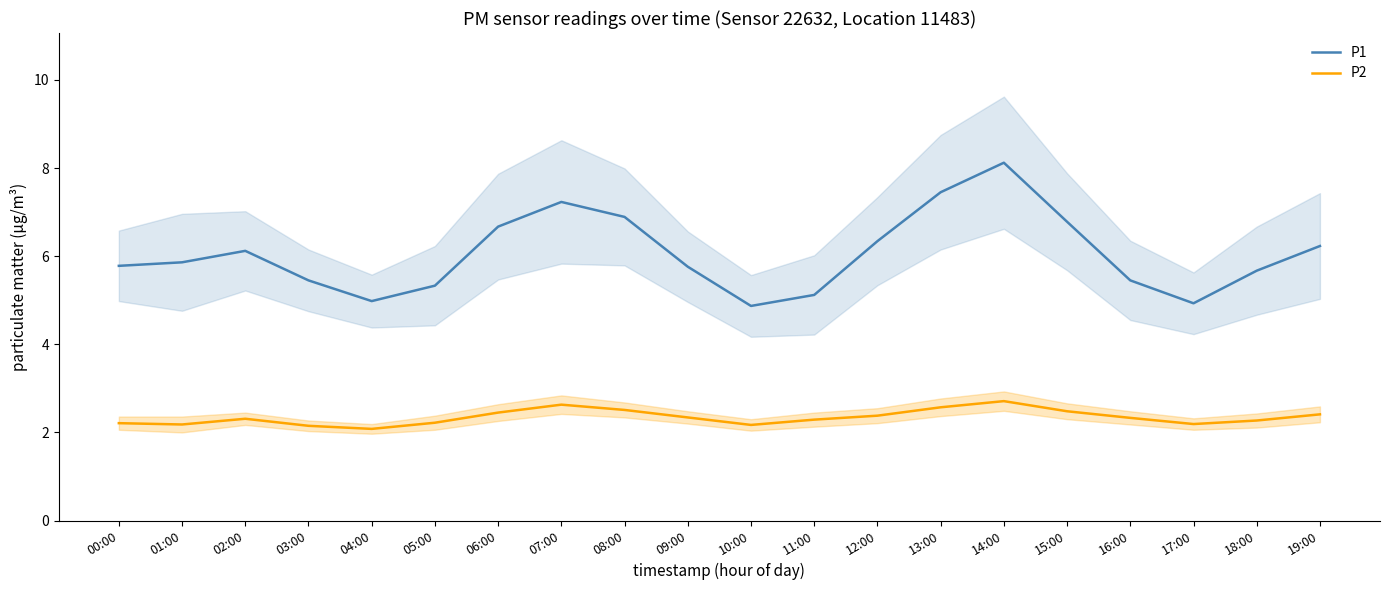

How many P2 values are between 2 and 3?

20